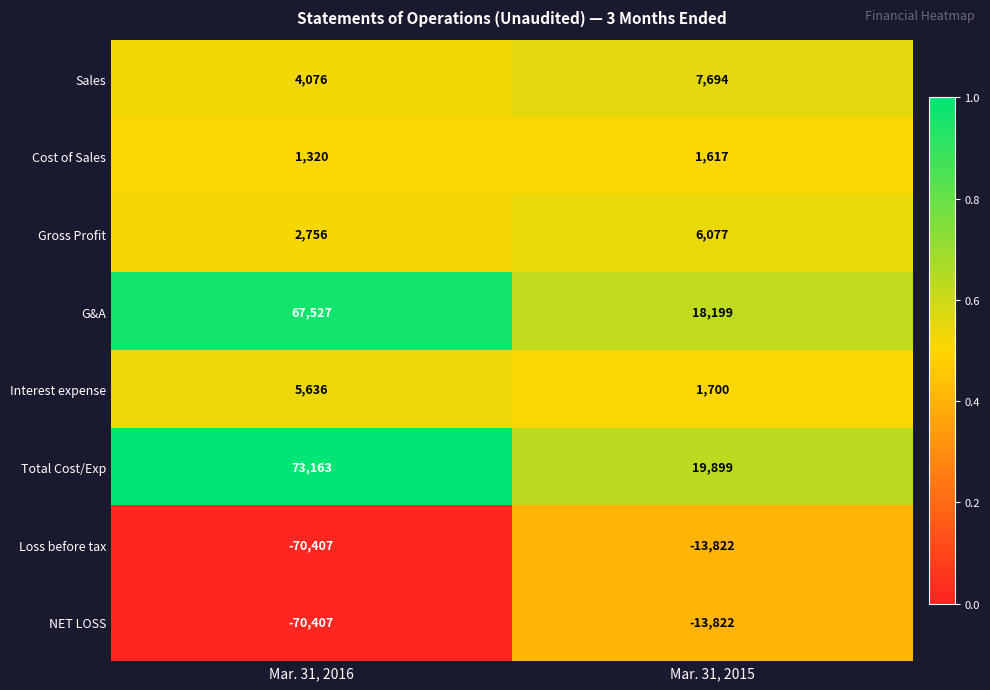

What is the total value across all series at Mar. 31, 2016?

13664